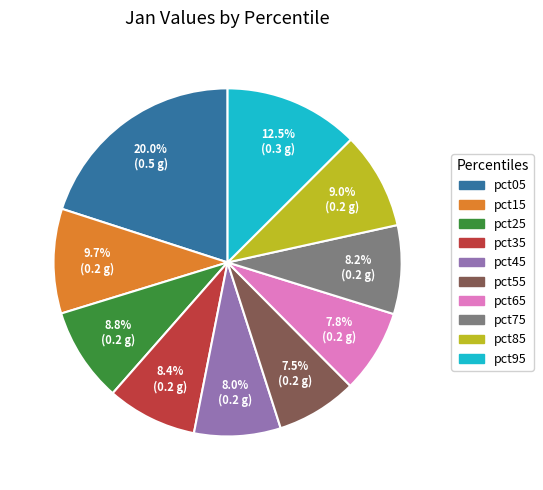

What is the largest slice in the pie chart?

pct05